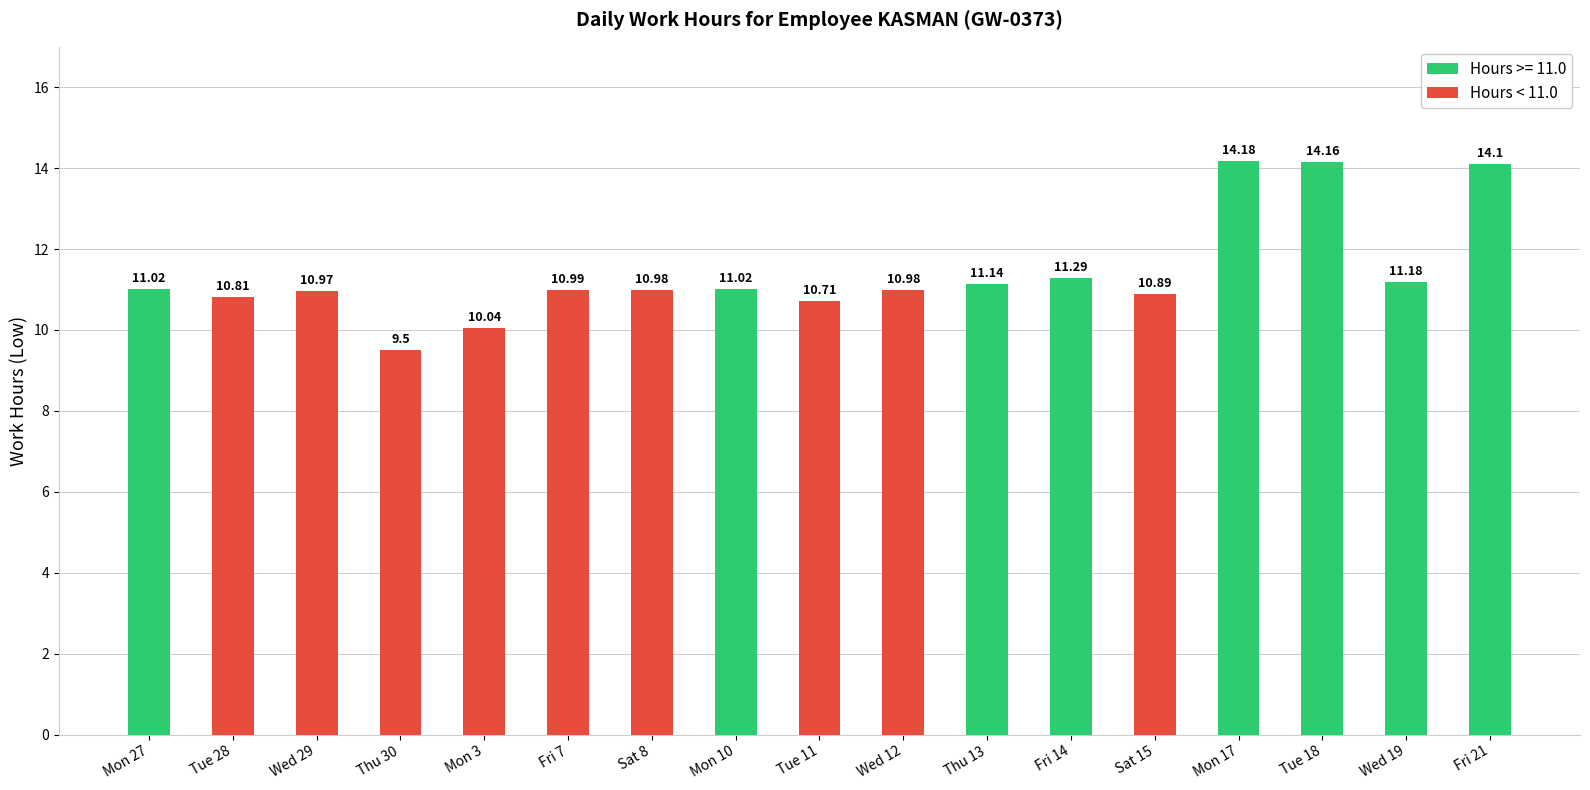

The chart shows a value of 10.7 at Tue 11. True or false?

True